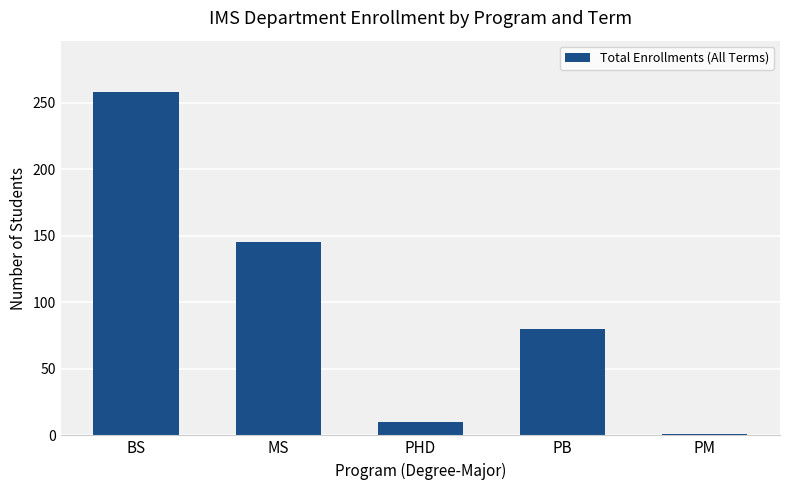

Approximately how many times larger is the value at PHD compared to PM?

10.0